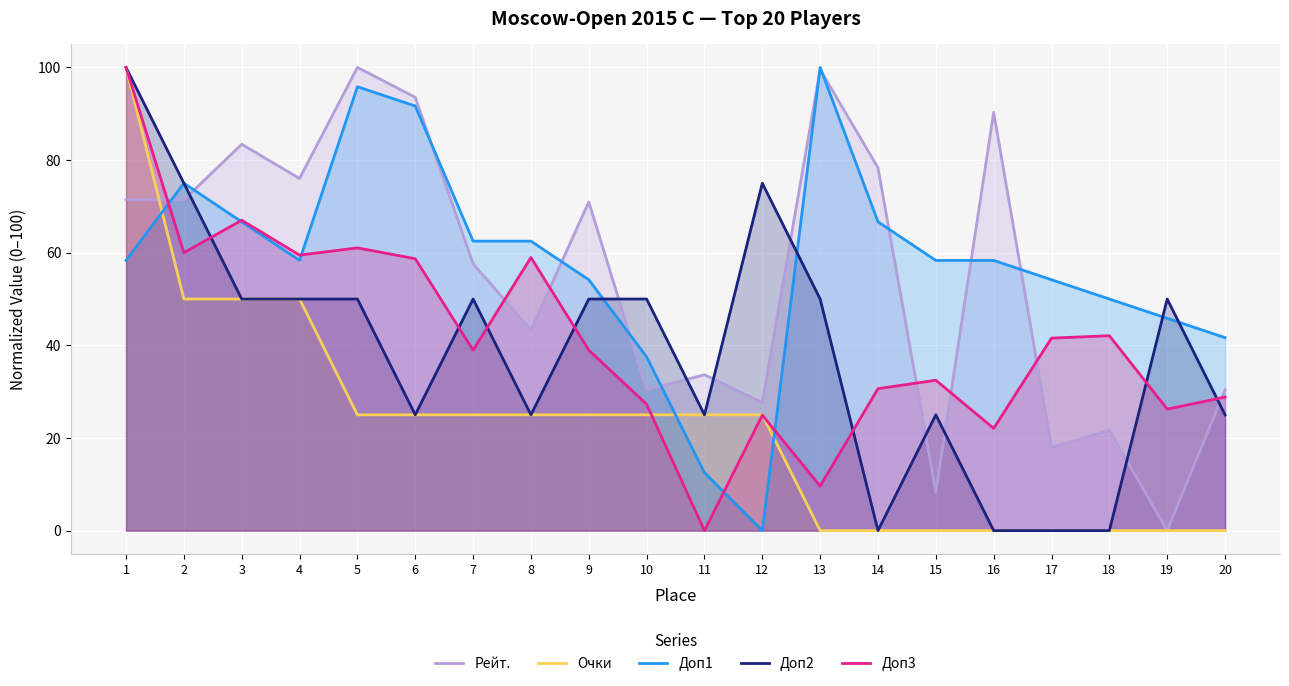

True or false: Очки and Доп2 intersect in this chart.

False